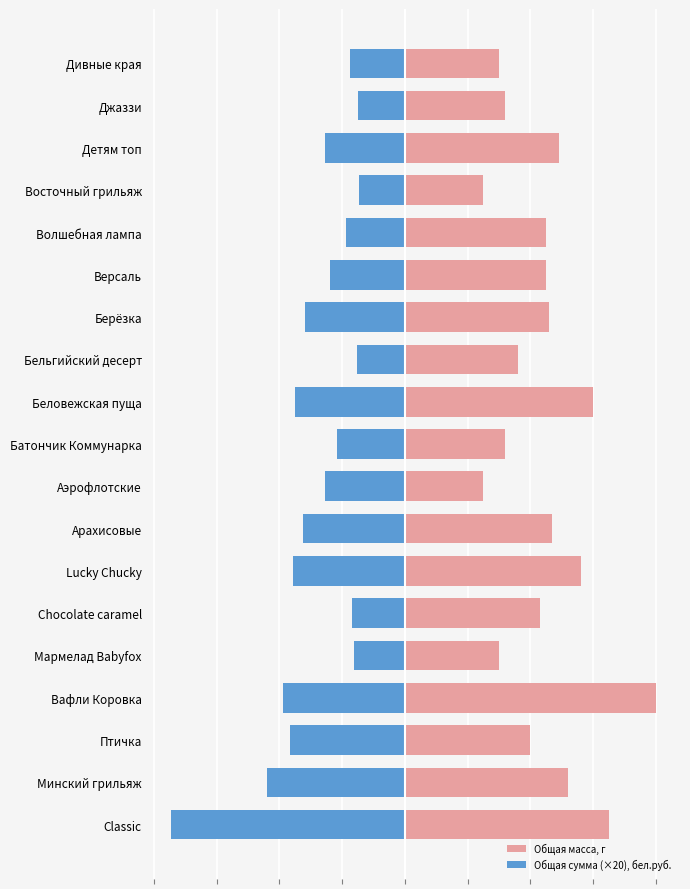

What is the sum of all Общая масса, г values?

838.0